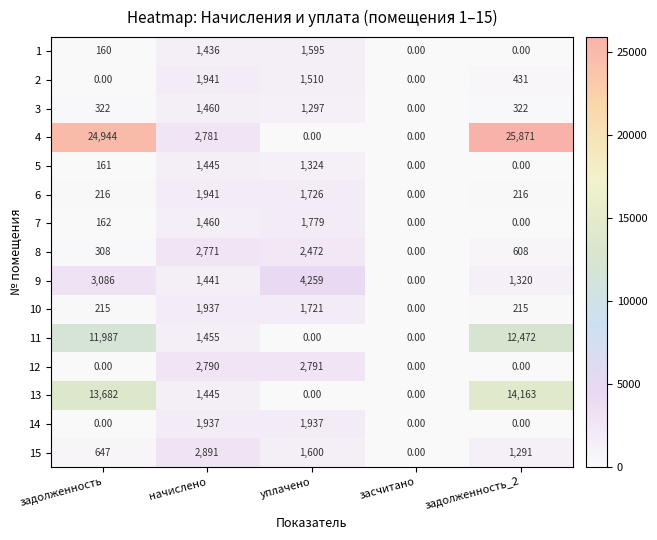

What is the difference between the second highest and second lowest values in the 15 series?

953